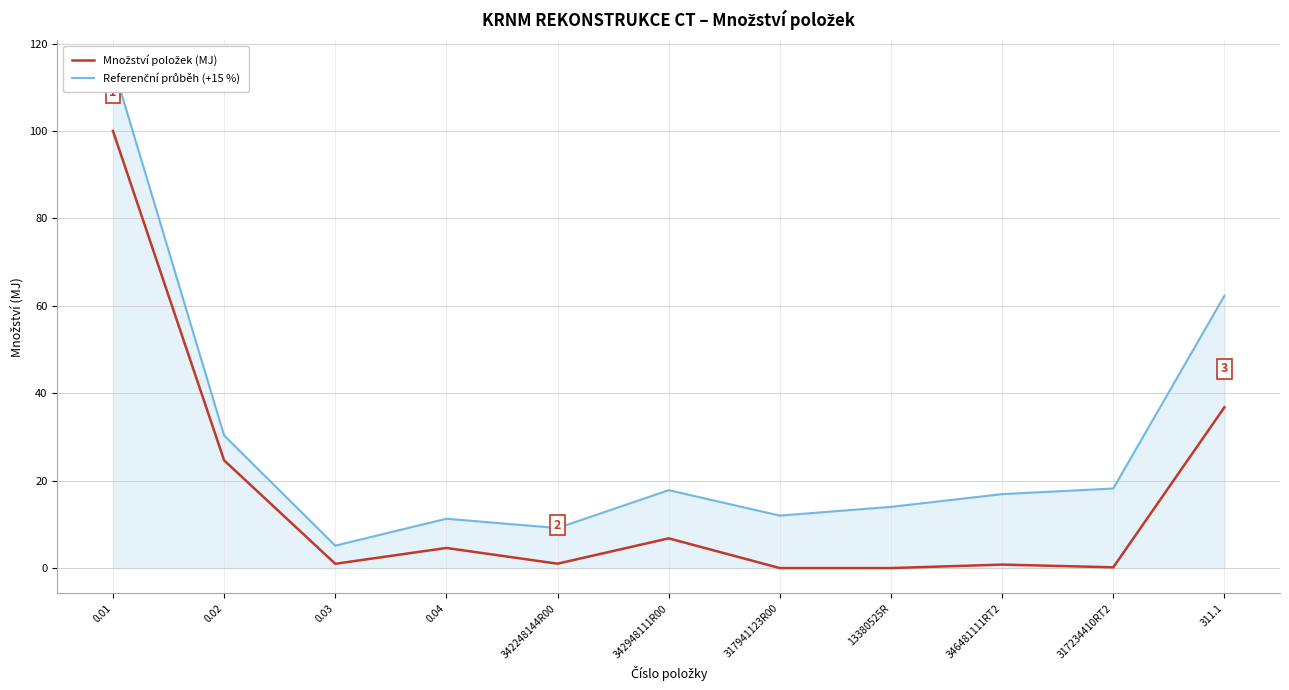

At which category is the sum across all series the highest?

0.01